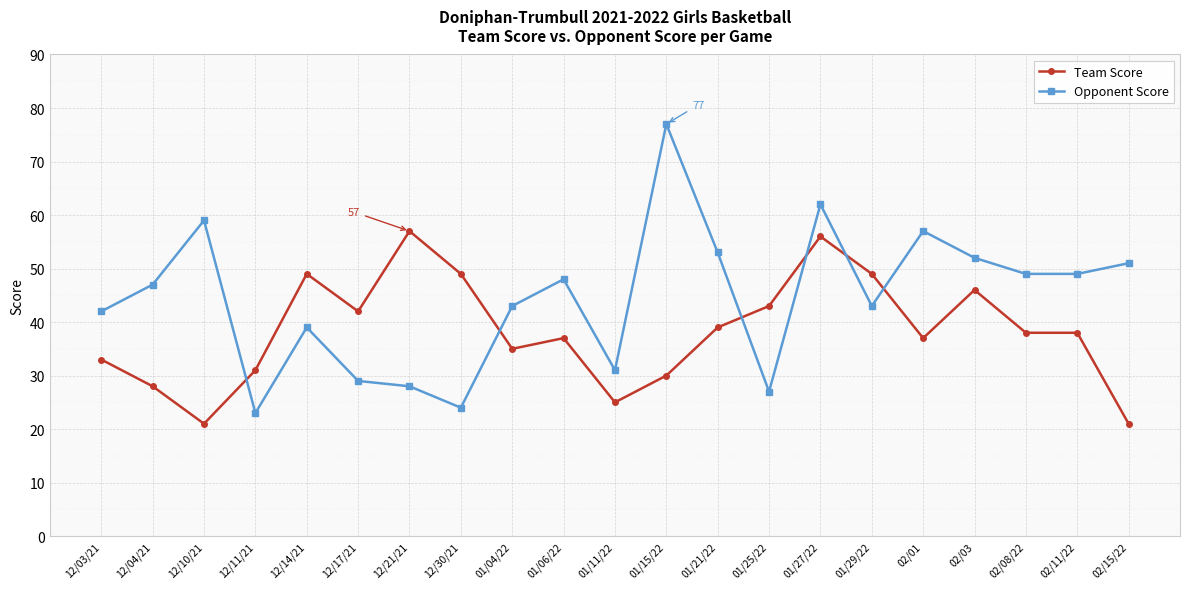

Rank the series at 02/11/22 from lowest to highest value.

Team Score, Opponent Score